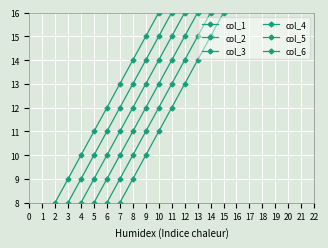

What is the value of the col_3 point at the 5th from the left?

8